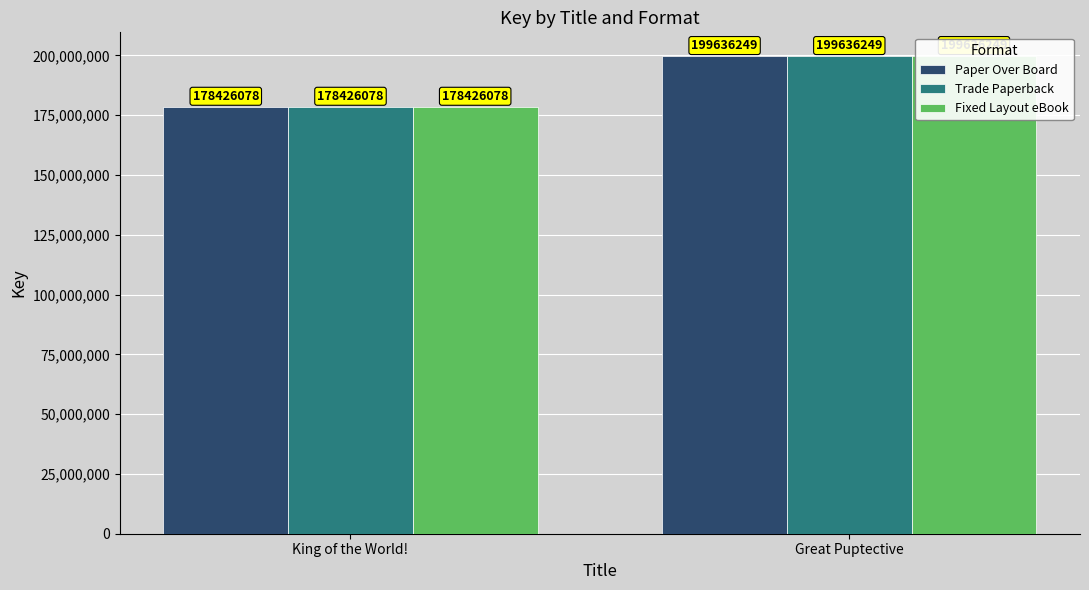

What is the difference between the maximum and minimum values in the Fixed Layout eBook series?

21210171